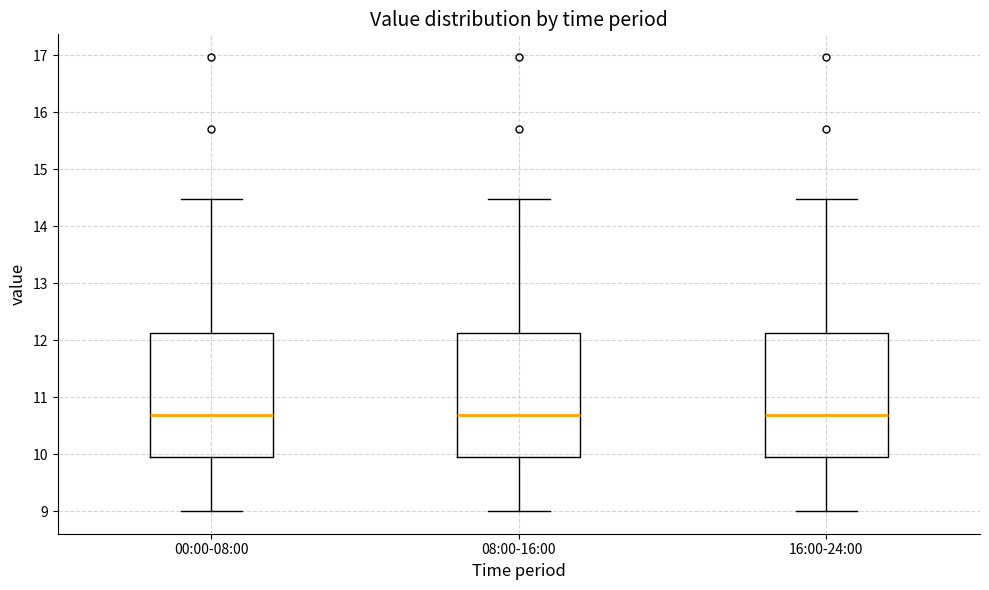

Reading left to right, read every box against the y-axis: the position of its median line, the range the box covers, and the ends of its whiskers. The values are not printed on the chart, so give them approximately, as read against the axis.

00:00-08:00: median 10.7, box 10.0 to 12.1, whiskers 9.0 to 14.5
08:00-16:00: median 10.7, box 10.0 to 12.1, whiskers 9.0 to 14.5
16:00-24:00: median 10.7, box 10.0 to 12.1, whiskers 9.0 to 14.5